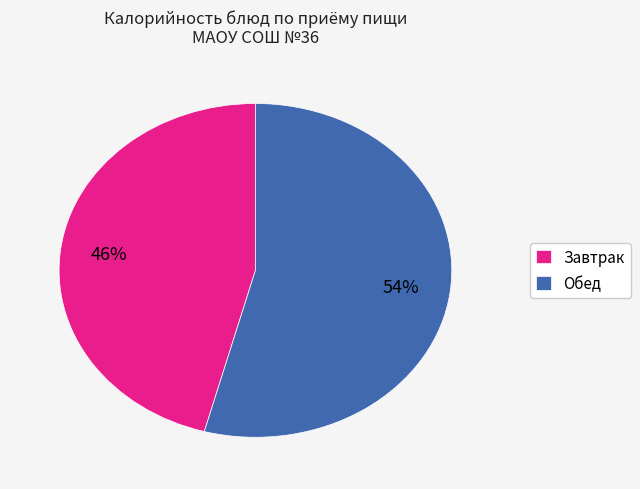

Which has a higher value, Завтрак or Обед?

Обед